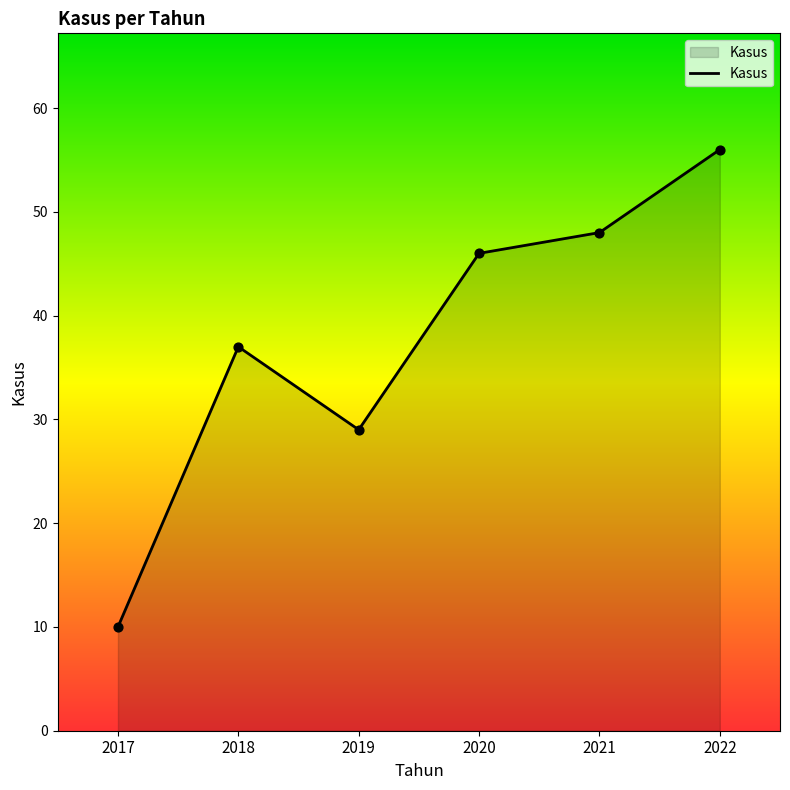

What is the change in value from 2017 to 2020?

+36